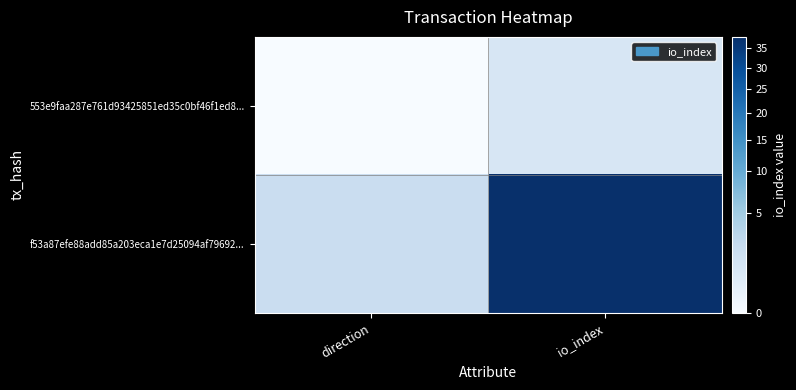

Which has a higher value, io_index or direction?

io_index